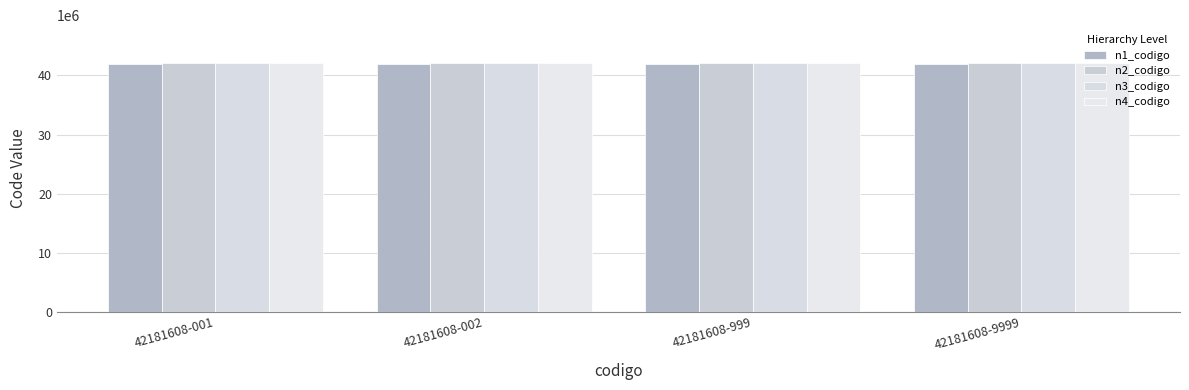

The value of n1_codigo at 42181608-999 is 66690472. True or false?

False